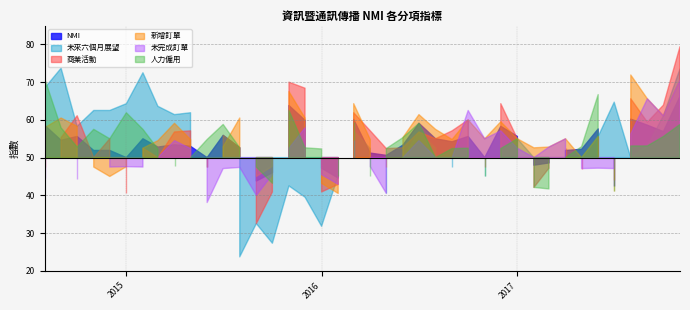

Which label corresponds to the largest value in the chart?

2017-11-01